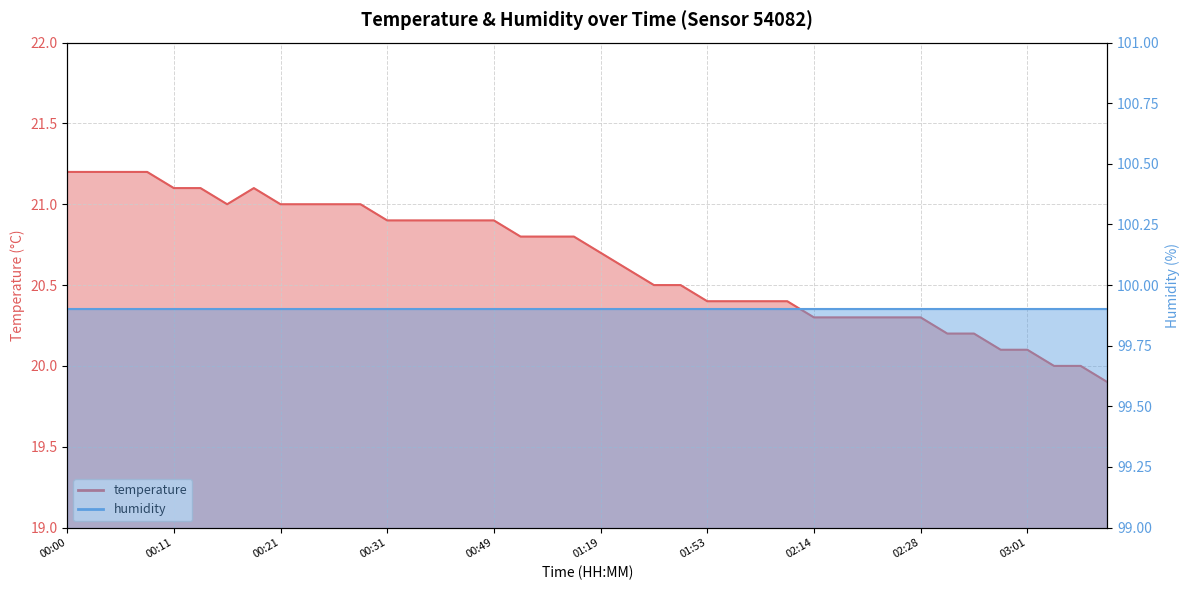

Count the number of categories in the chart.

40